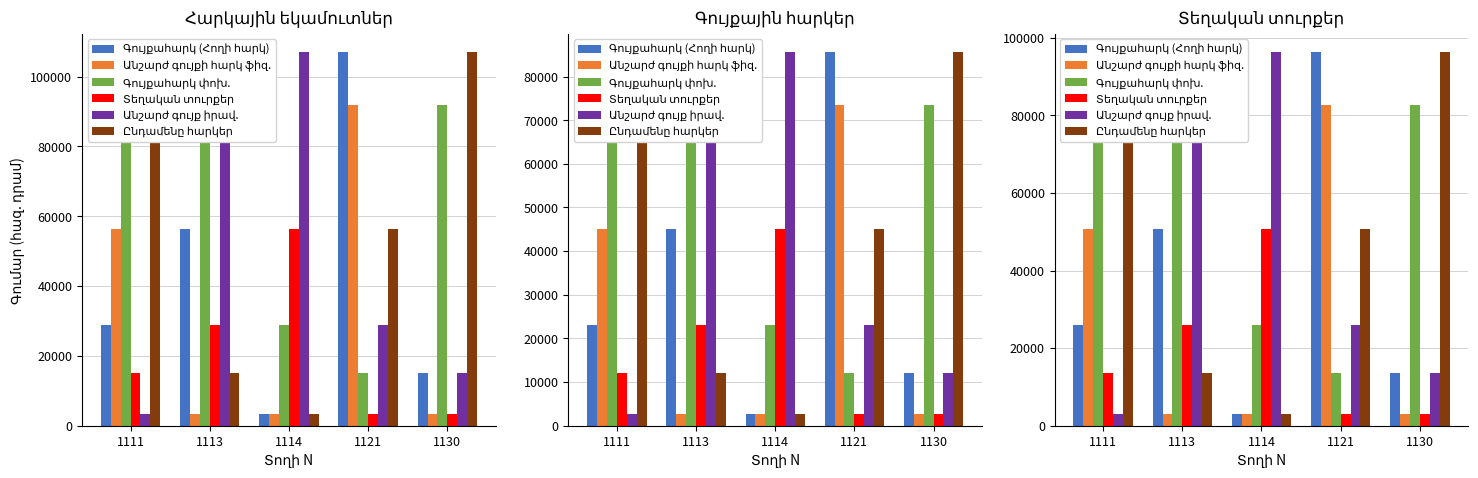

Is it true that Գույքահարկ փոխ. equals 3180.5 at 1121?

False